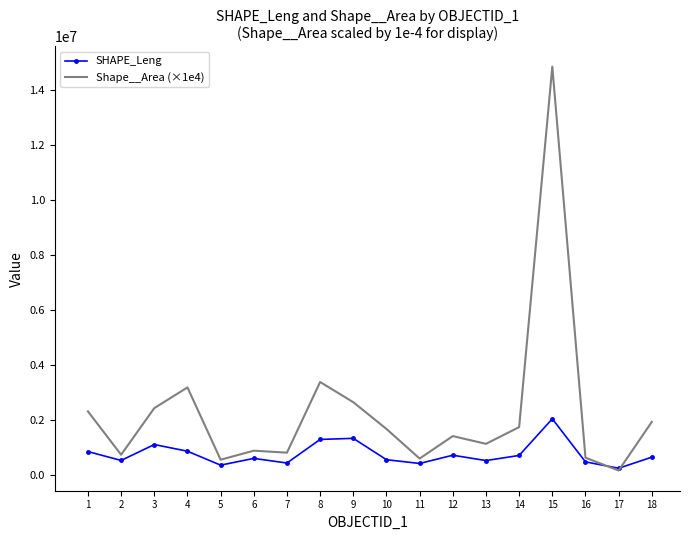

At 7, list the series in order from smallest to largest.

SHAPE_Leng, Shape__Area (×1e4)